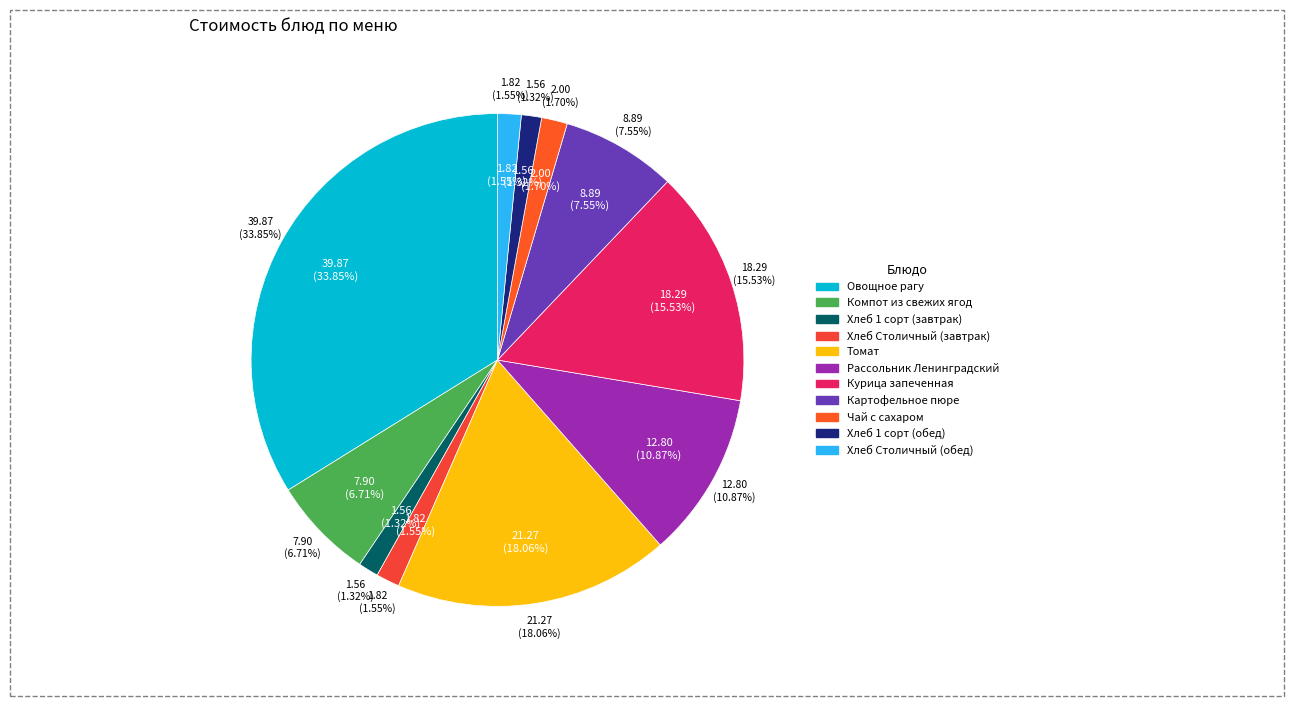

Is it true that Хлеб 1 сорт (обед) is 1% of the pie?

True